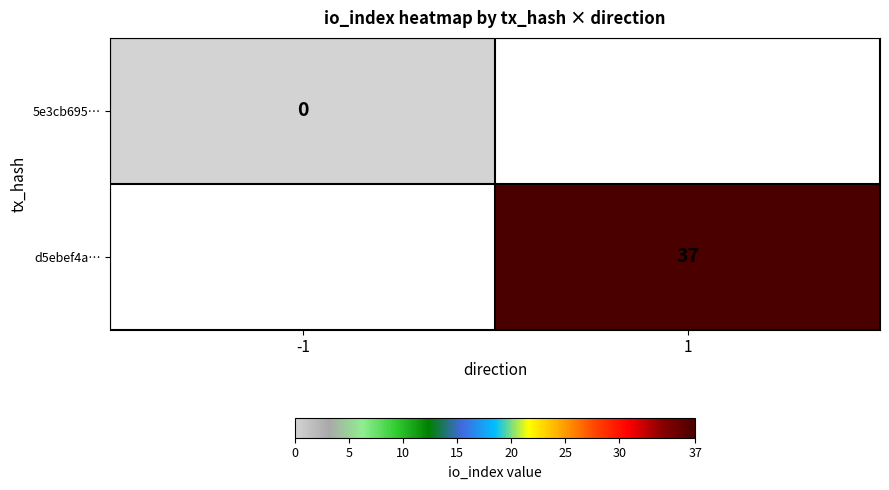

Which label corresponds to the largest value in the chart?

1